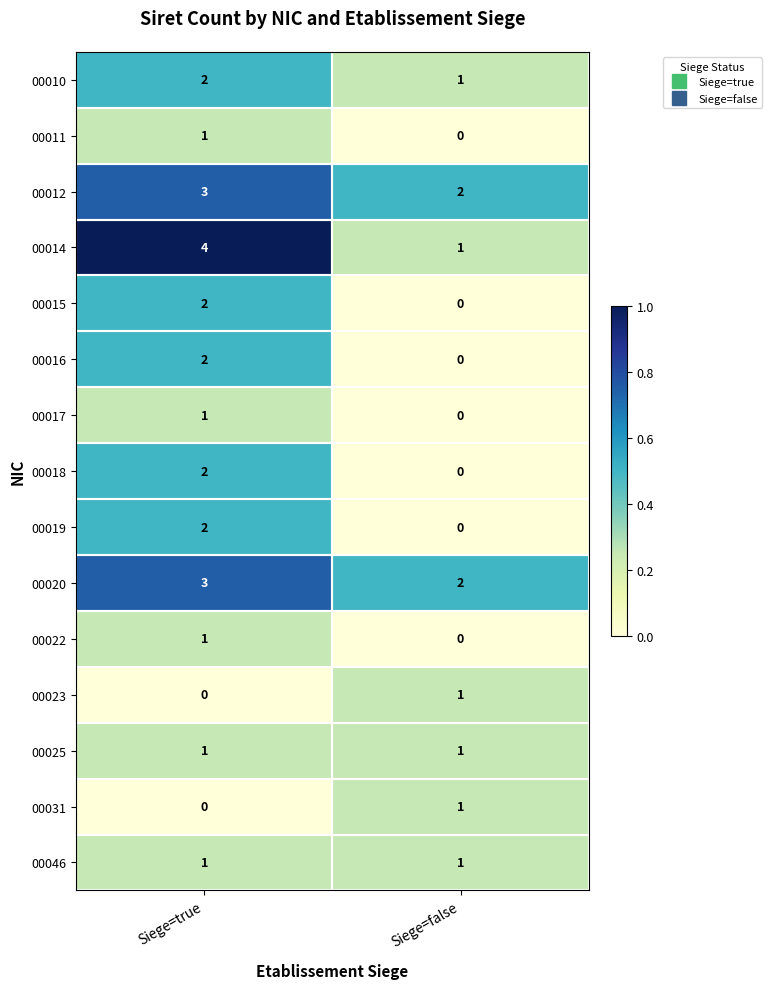

What is the spread (max minus min) of values at Siege=true?

4